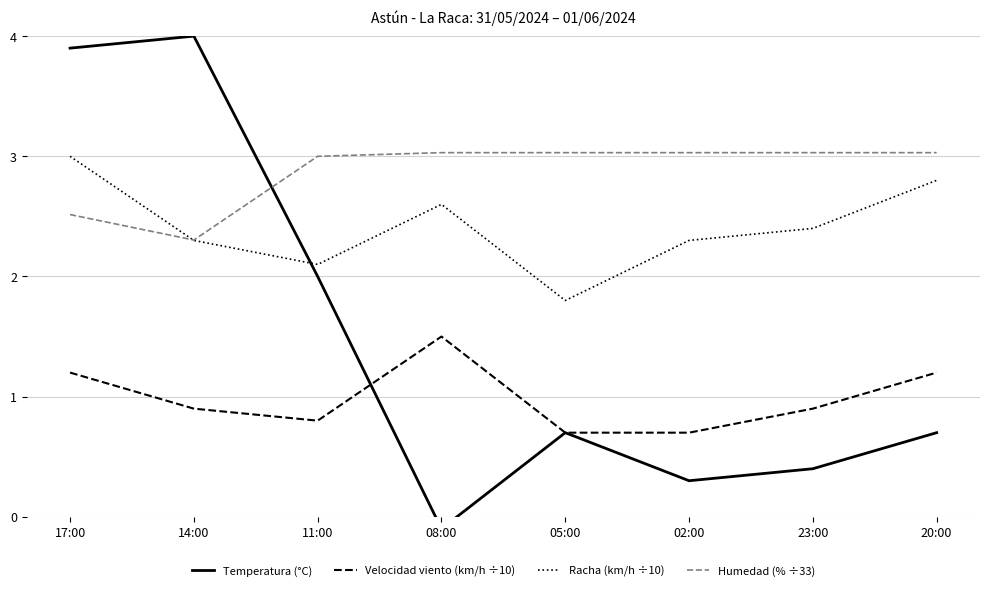

What is the difference between the highest and lowest values at 11:00?

2.2